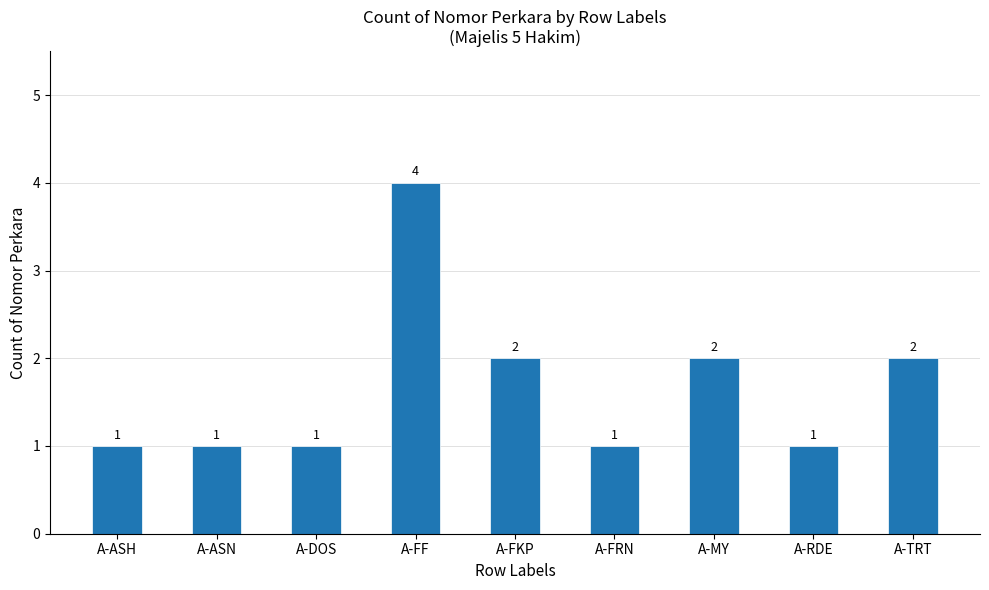

What is the change in value from A-FRN to A-MY?

+1